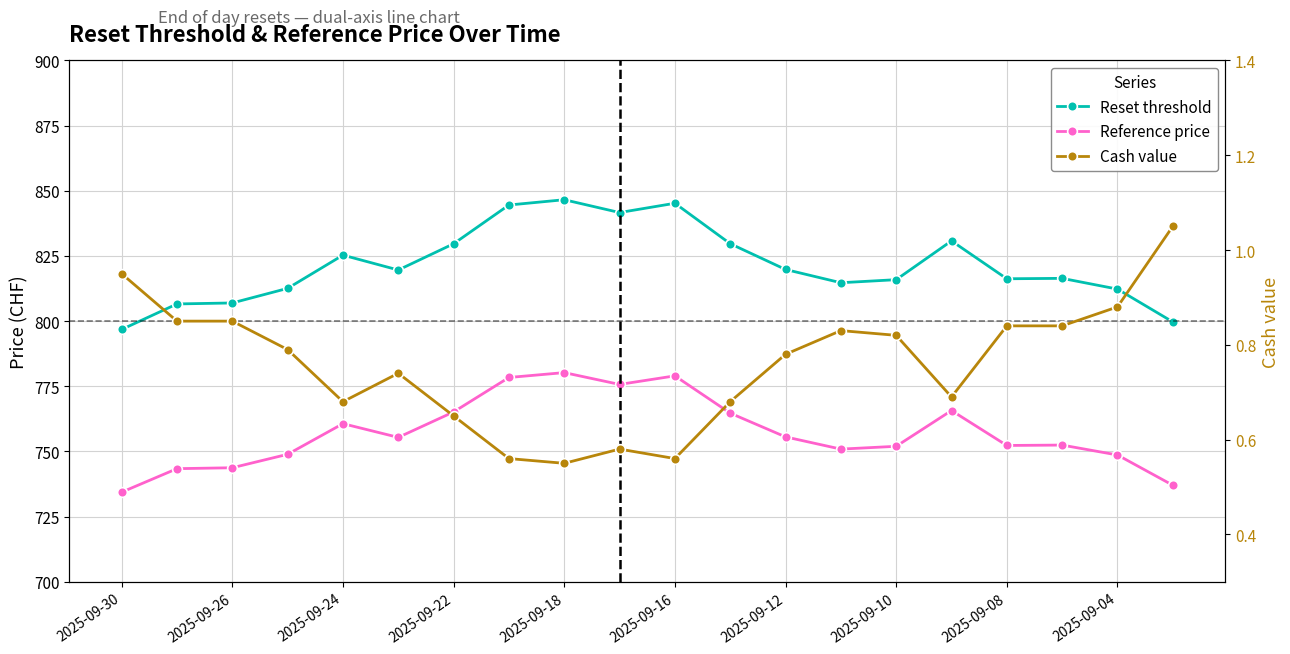

What is the minimum value for Cash value?

0.6